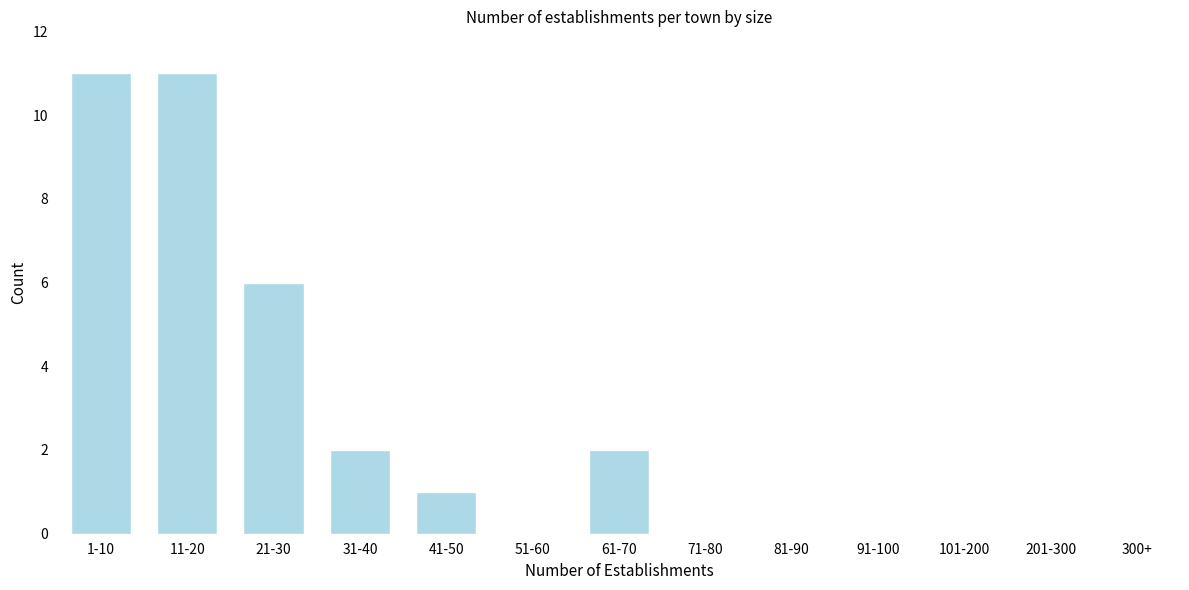

Reading left to right, list all the values displayed in this chart.

1-10=11	11-20=11	21-30=6	31-40=2	41-50=1	51-60=0	61-70=2	71-80=0	81-90=0	91-100=0	101-200=0	201-300=0	300+=0